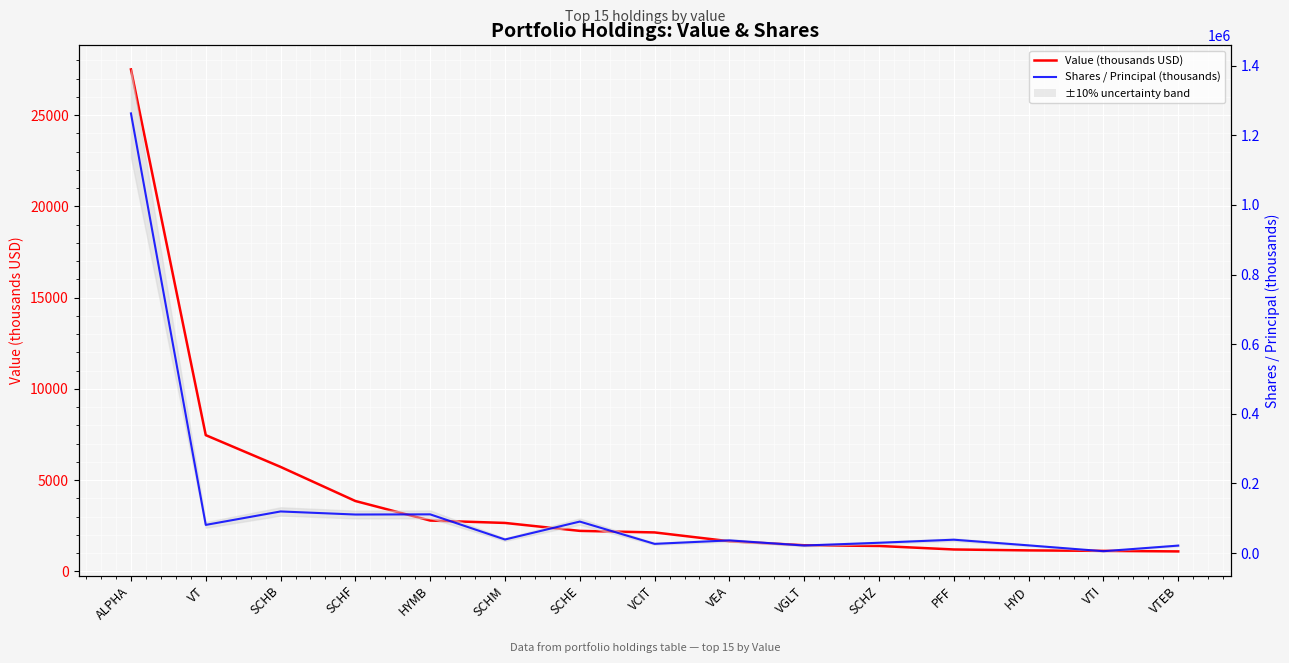

What are all the series names shown in the legend?

Value (thousands USD), Shares / Principal (thousands)